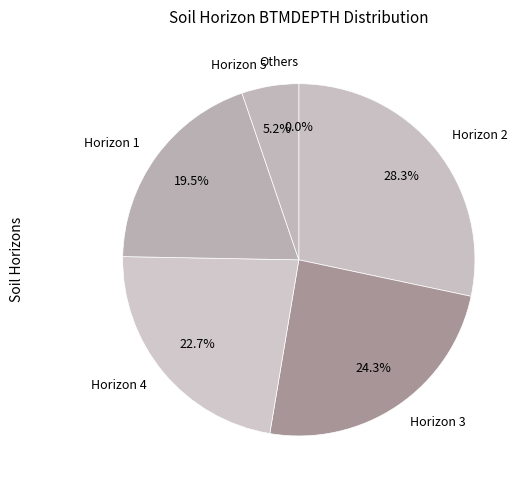

Between 1 and 2, which is larger?

2